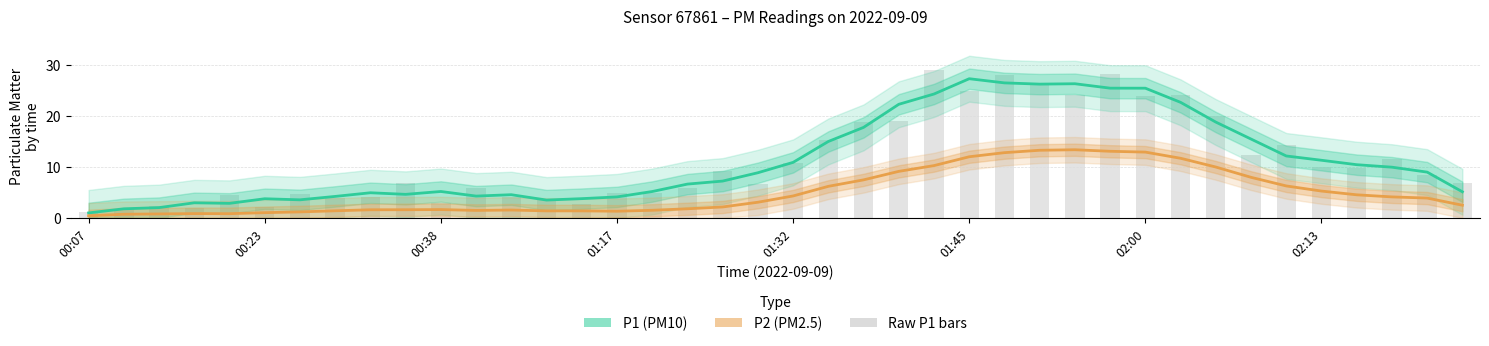

How many categories are shown in the chart?

40